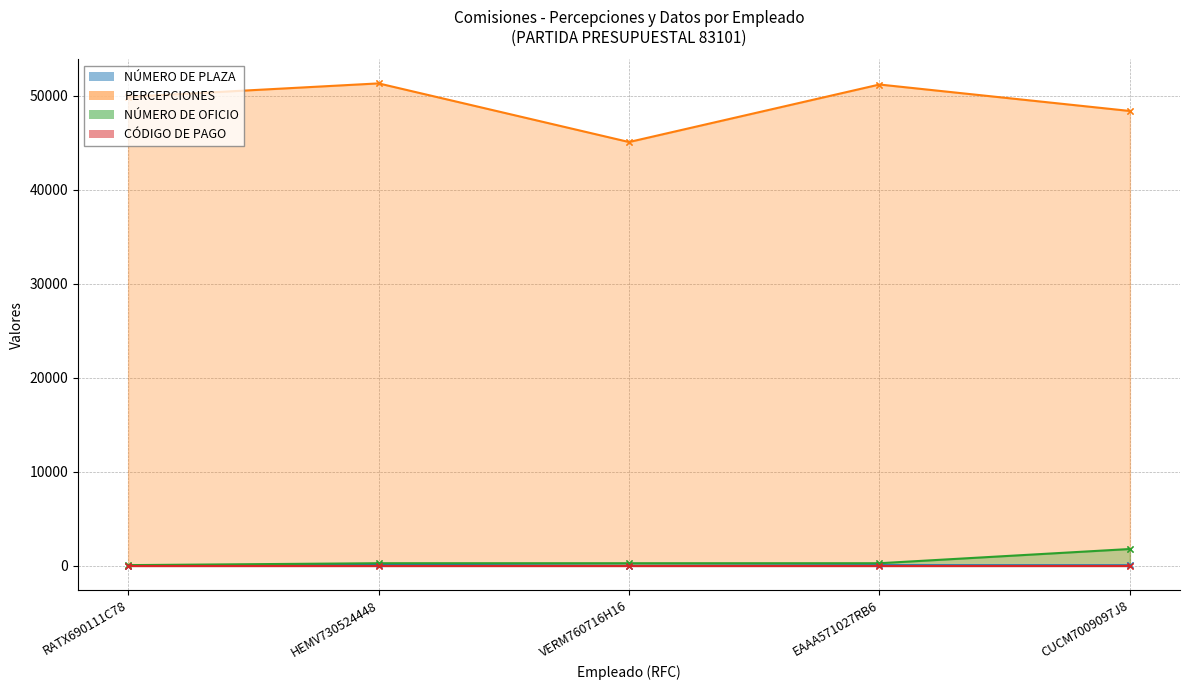

True or false: PERCEPCIONES and NÚMERO DE OFICIO intersect in this chart.

False